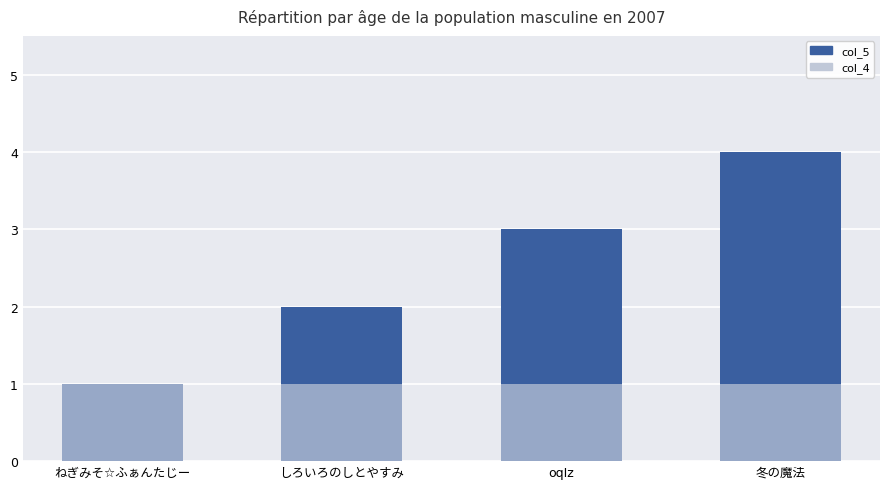

How many col_5 values are between 2 and 4?

3